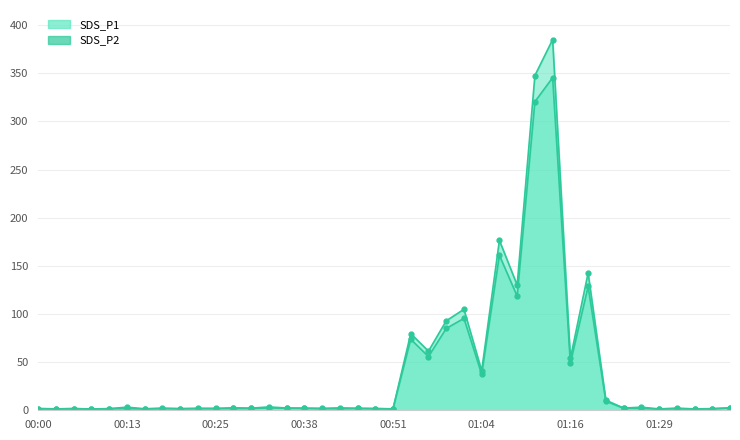

How many values in the SDS_P1 series exceed 2?

25